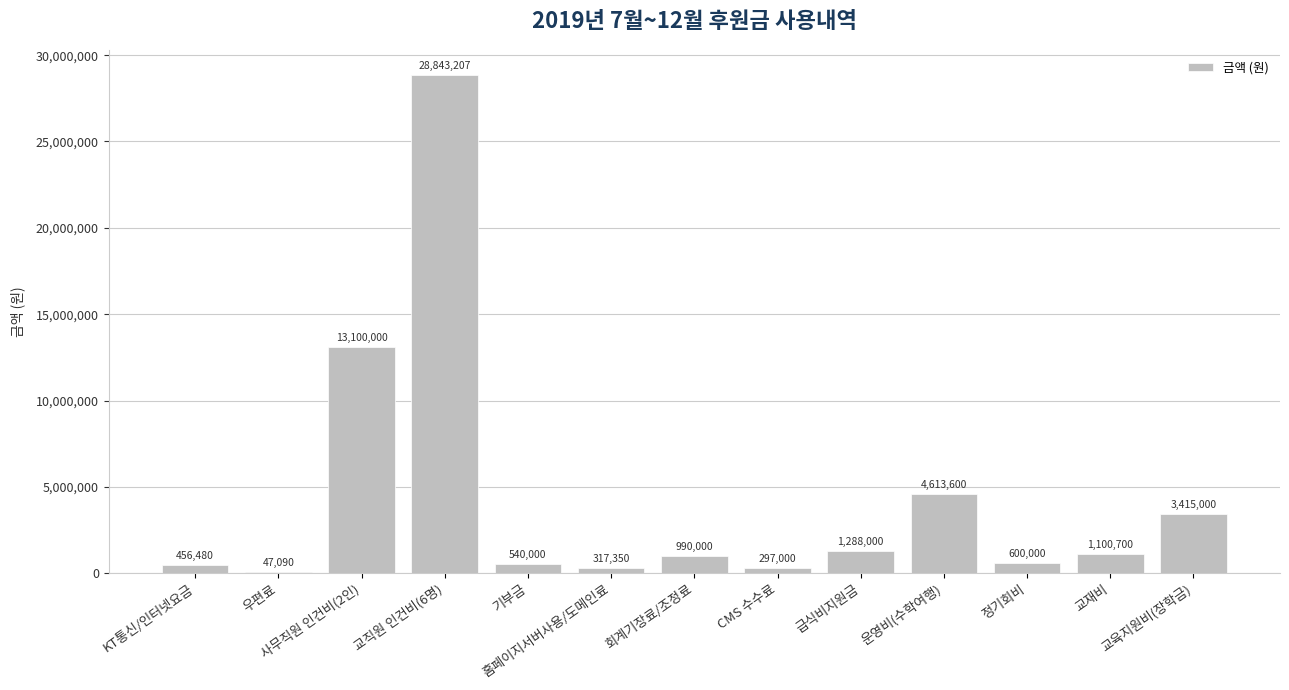

Are the bars horizontal?

No